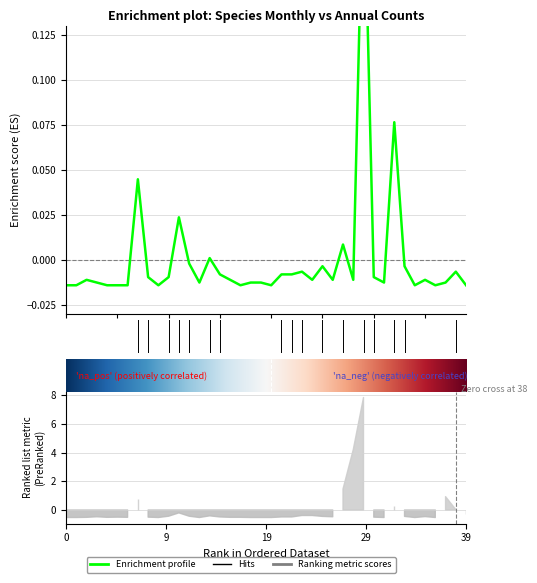

Is this an area chart (filled region under the line)?

No